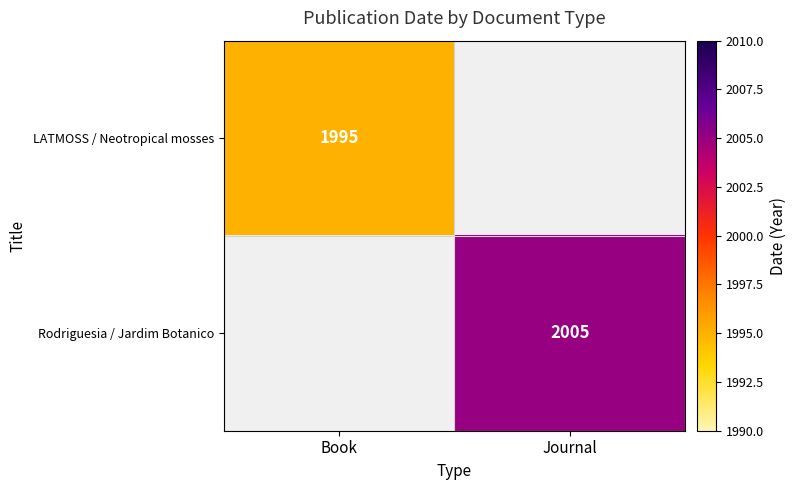

How many data points does each series have?

2